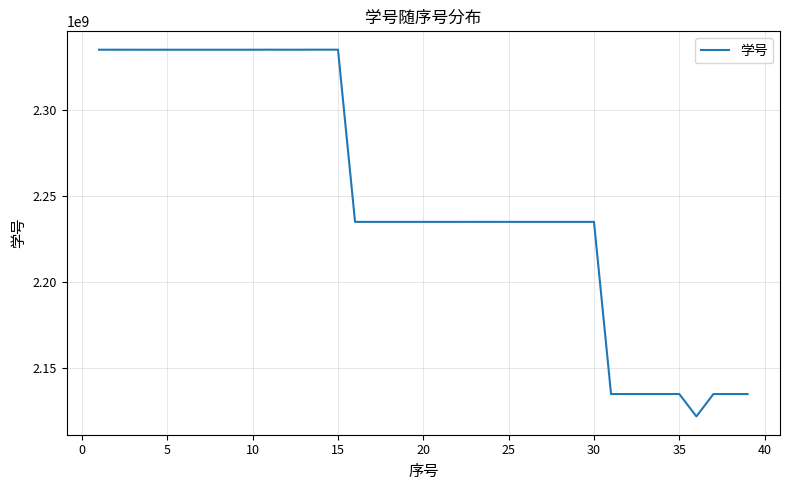

Count the number of categories in the chart.

39